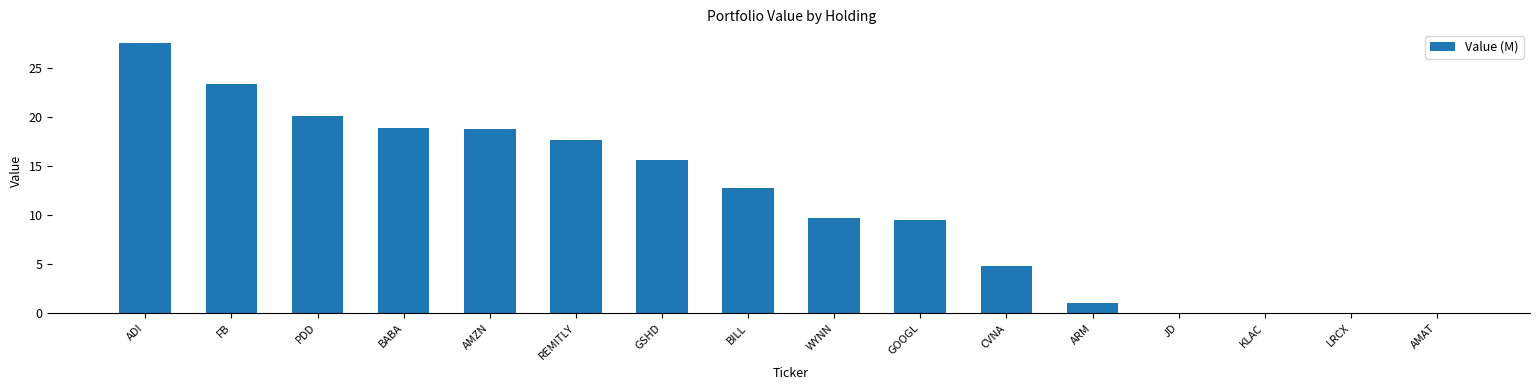

How many values exceed 12?

8